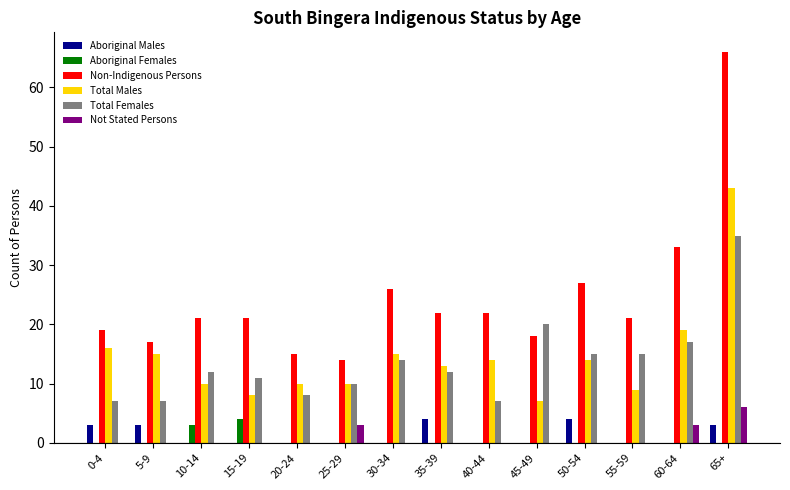

What is the sum of all Total Males values?

203